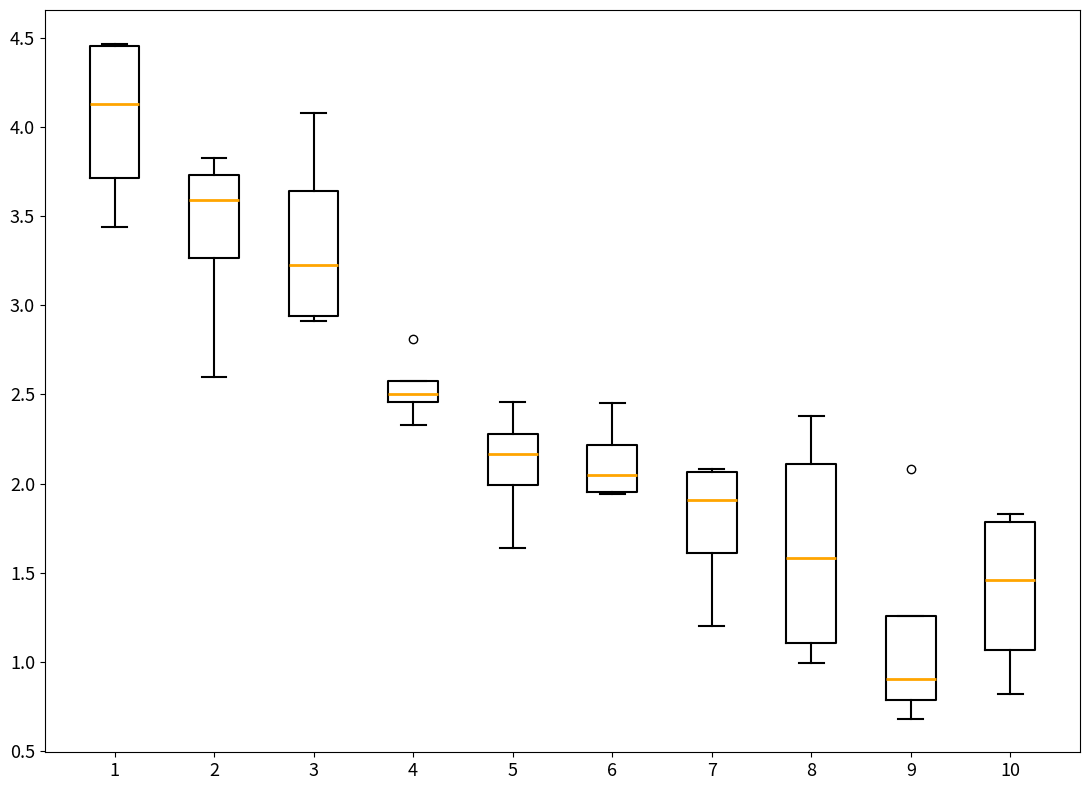

Where does the lower whisker of the box at x = 7 end on the y-axis? The values are not printed on the chart, so give them approximately, as read against the axis.

1.20